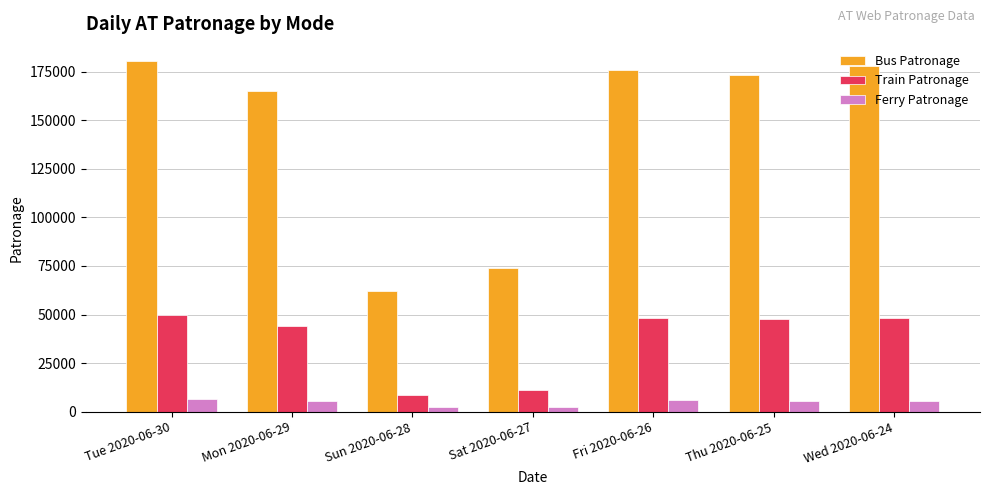

What is the label of the 1st bar from the left?

Tue 2020-06-30